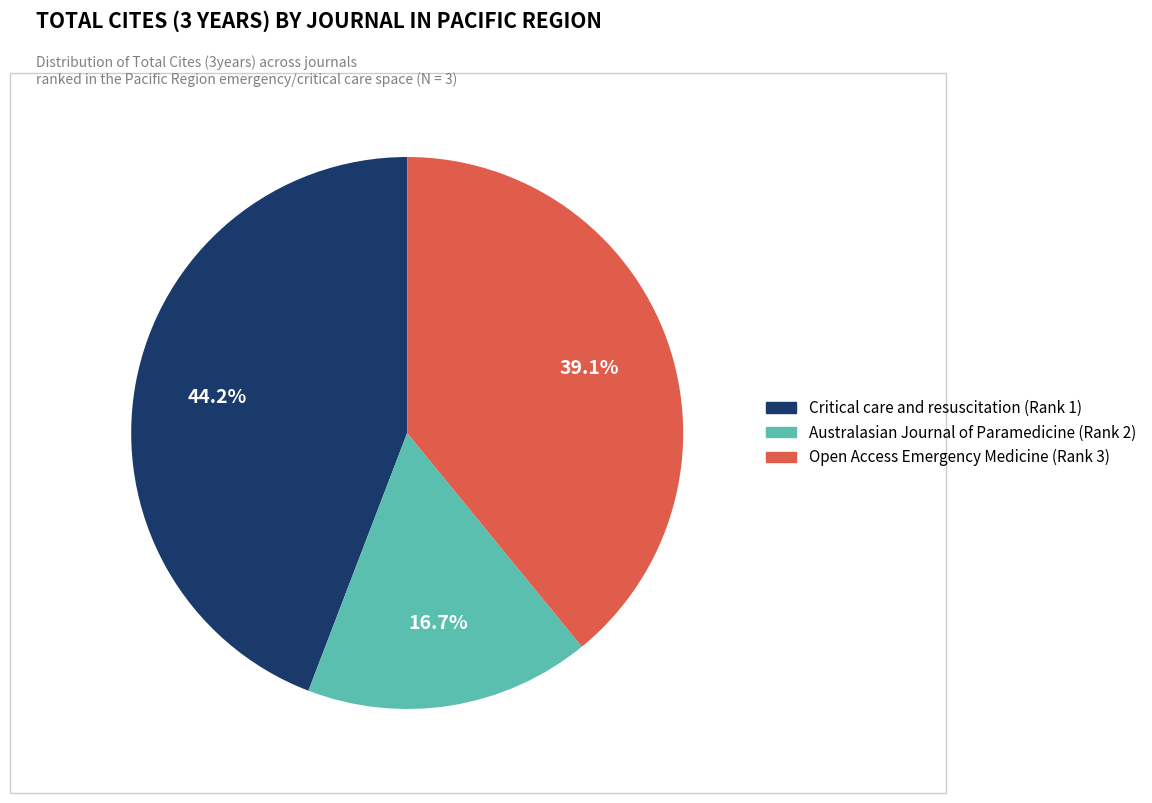

To the nearest percent, what portion does Critical care and resuscitation (Rank 1) represent?

44%